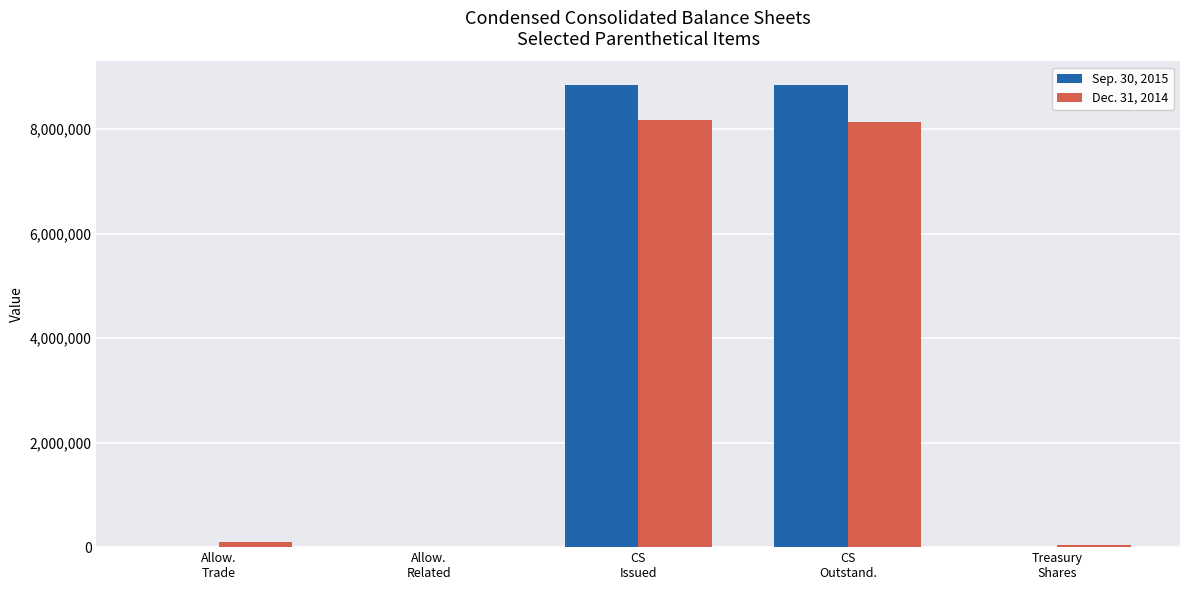

At which category is the sum across all series the highest?

CS
Issued